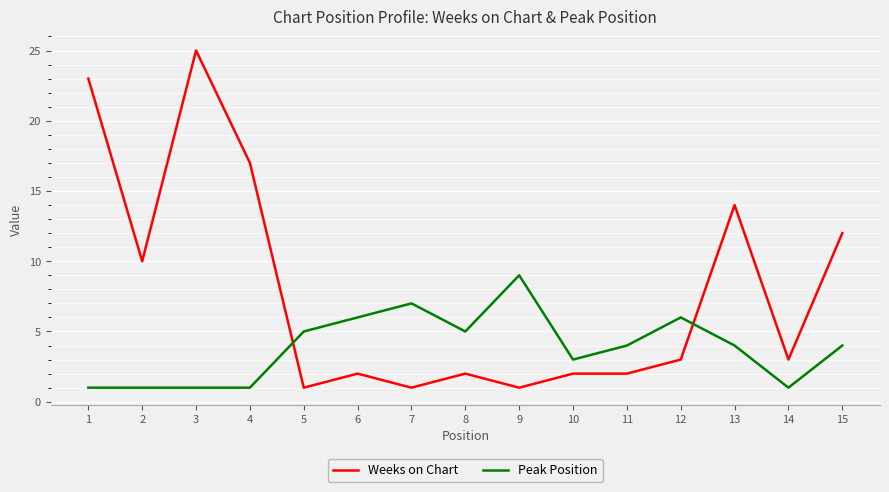

The value of Peak Position at 15 is 4. True or false?

True